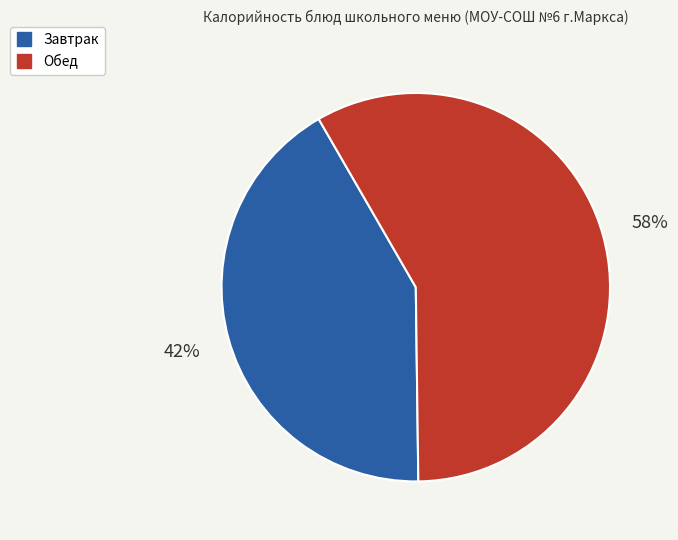

Is there a majority slice in this chart?

Yes